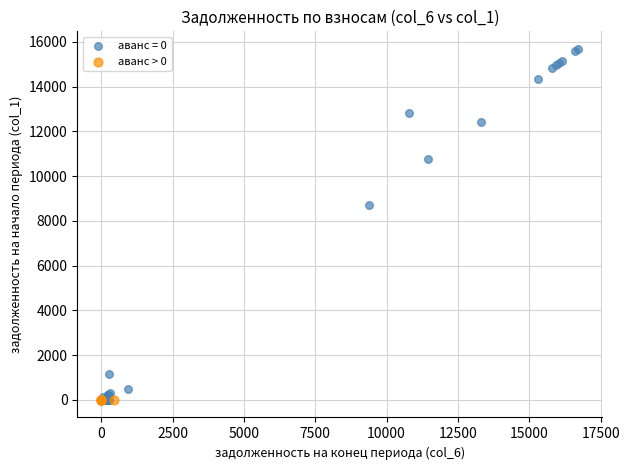

Which series reaches the maximum Y coordinate?

аванс = 0